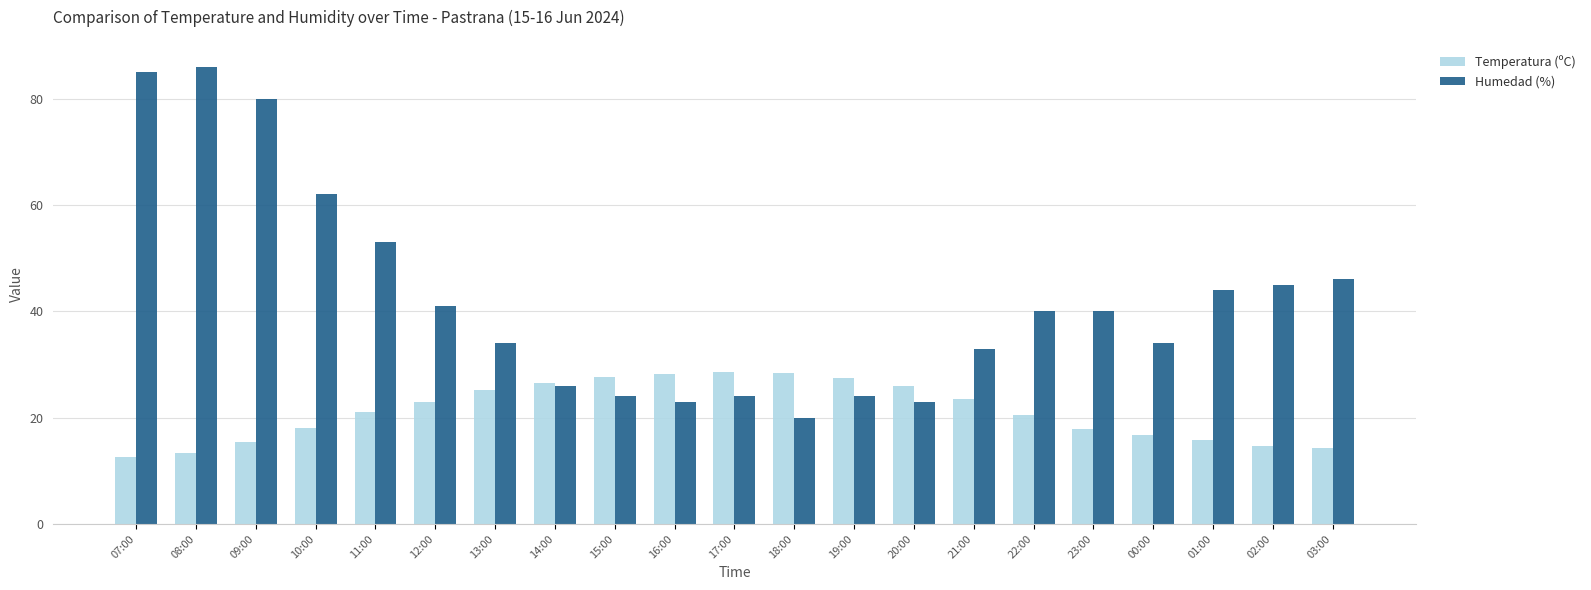

Count the number of categories in the chart.

21